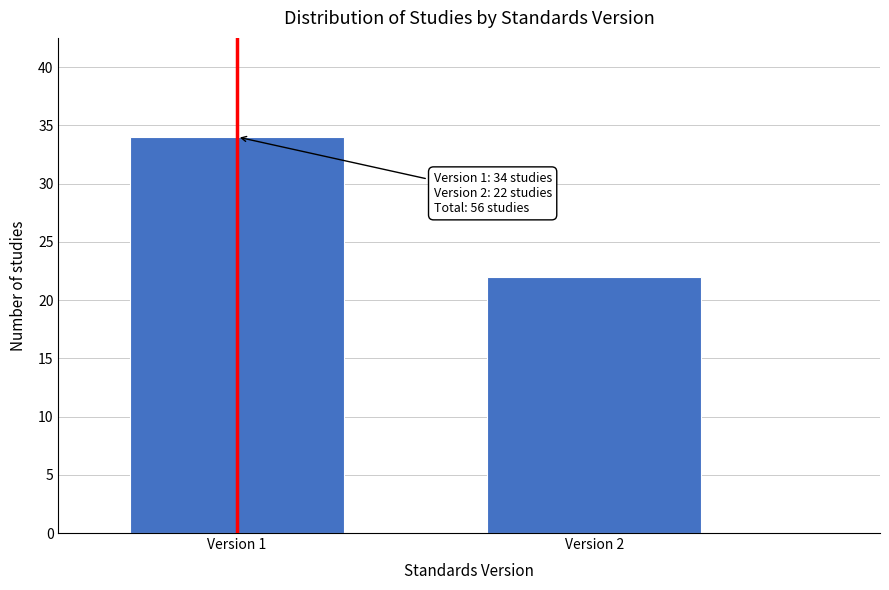

Reading left to right, list all the values displayed in this chart.

34	22